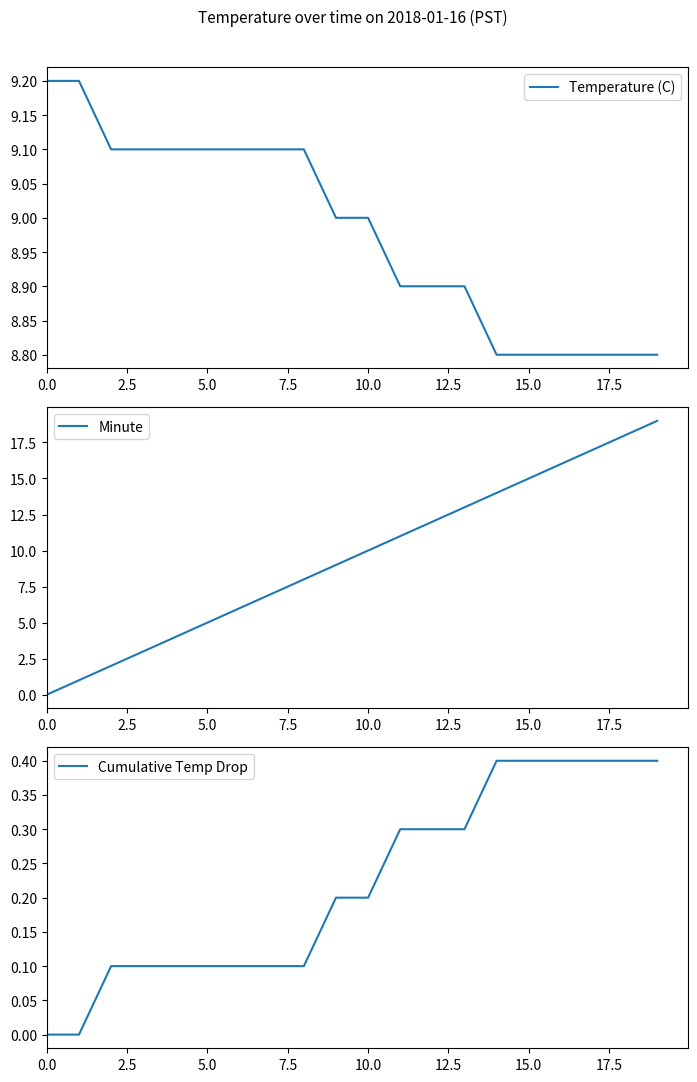

What is the sum of the Cumulative Temp Drop values at 20.0 and 15.0?

0.2